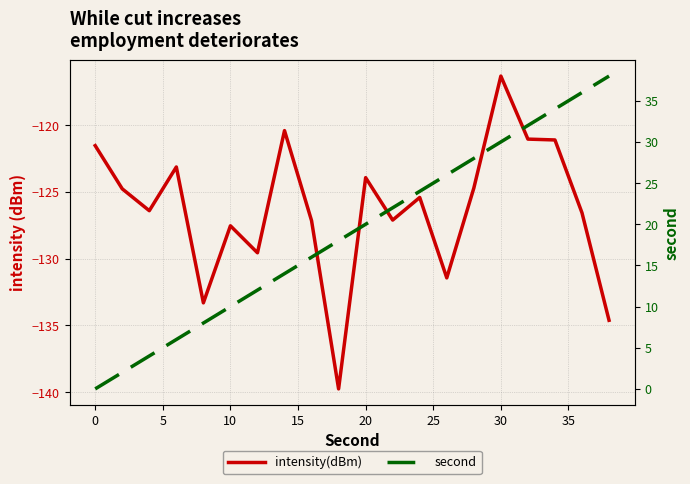

What is the maximum value shown in the chart?

38.0